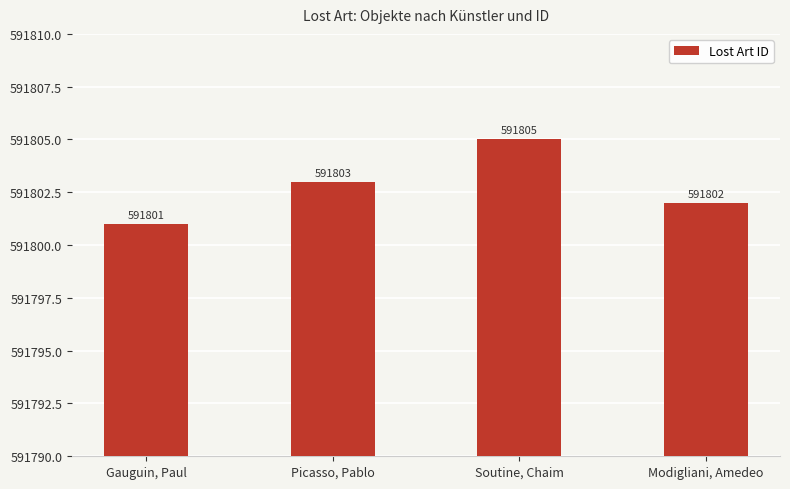

Reading left to right, extract all data points from this chart.

591801	591803	591805	591802